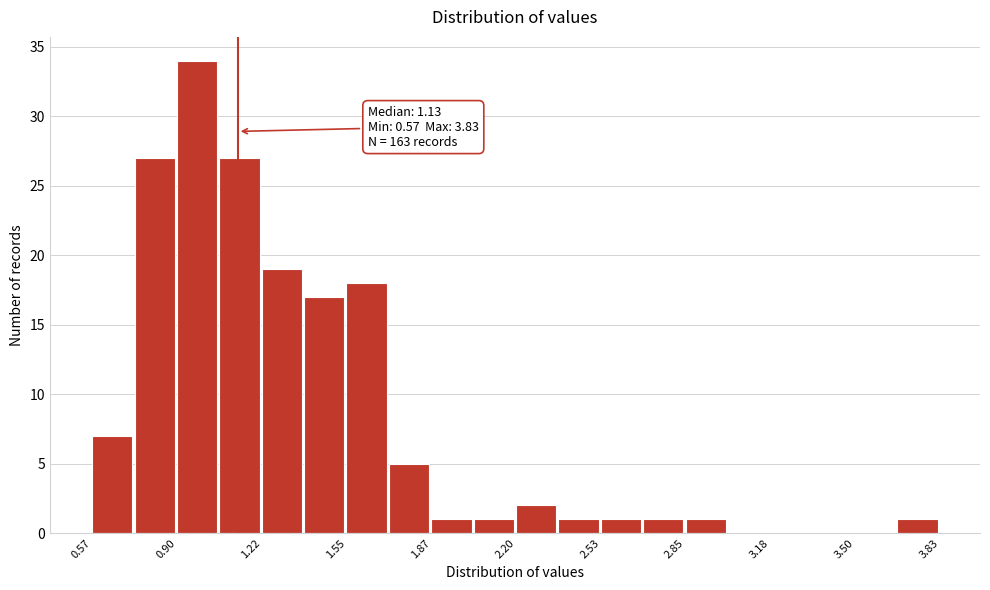

Read against the x-axis, roughly where is the centre of the tallest bar?

0.95